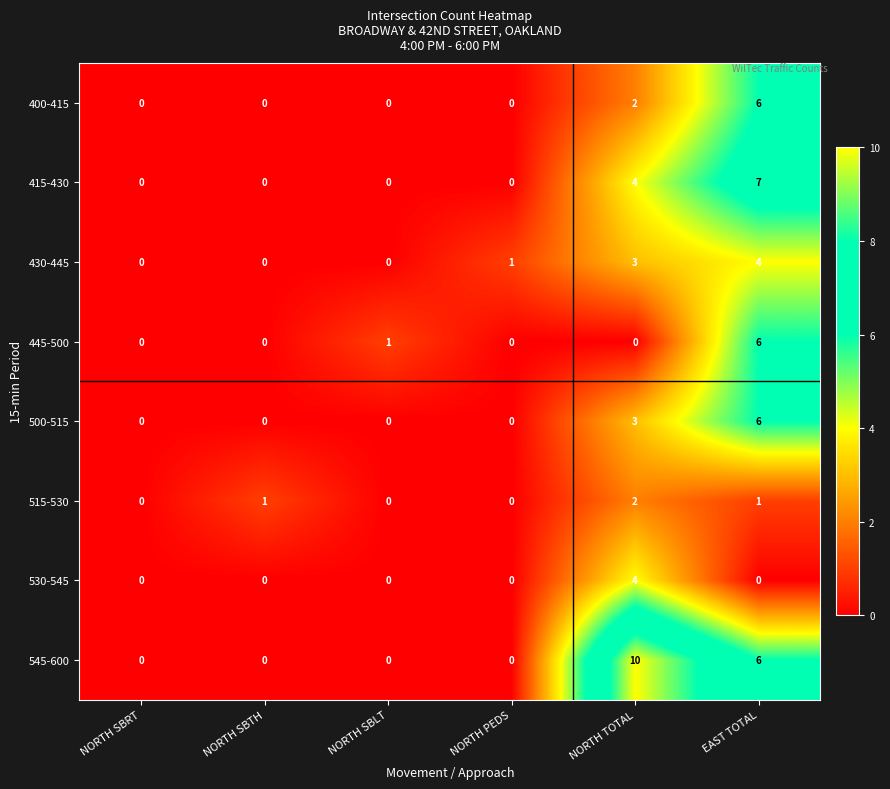

How many values in the 430-445 series are below 1?

3